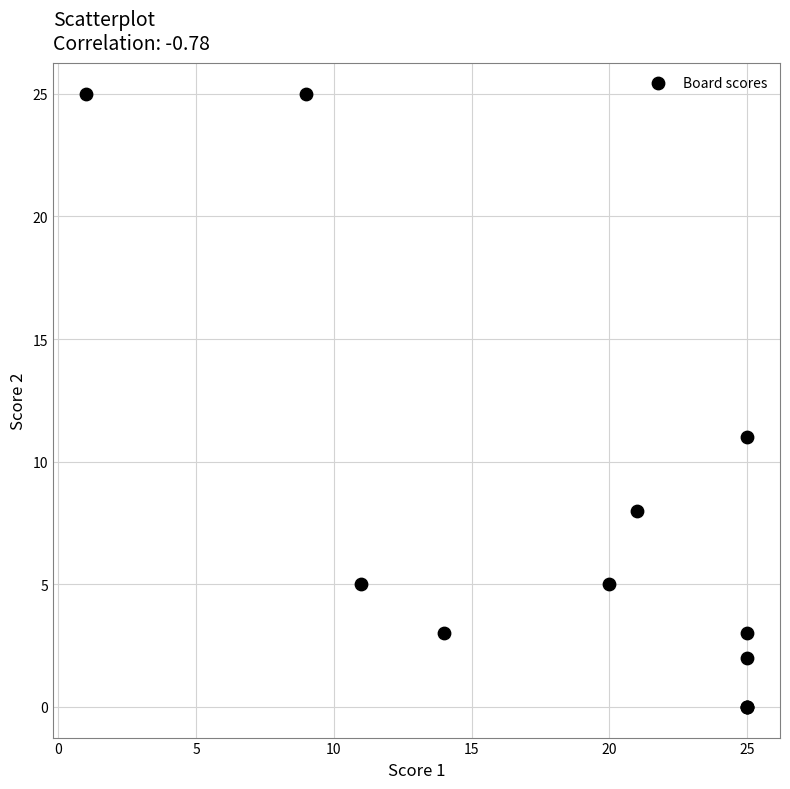

What Y value in the scatter plot is closest to 12?

11